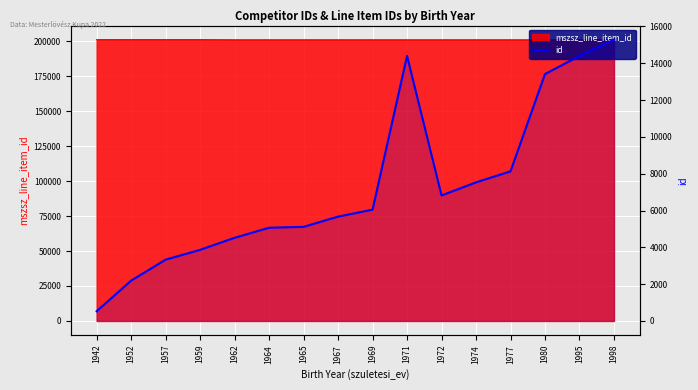

What is the difference between the values at 1995 and 1952?

12204